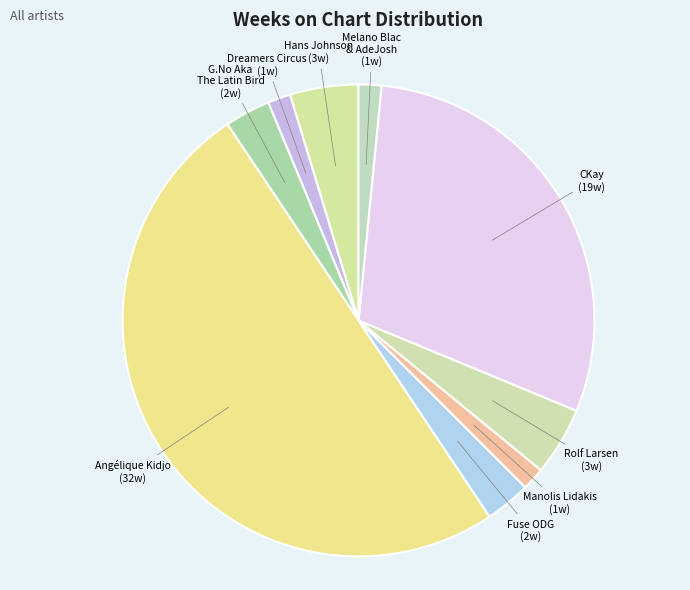

How many segments does this pie chart have?

9